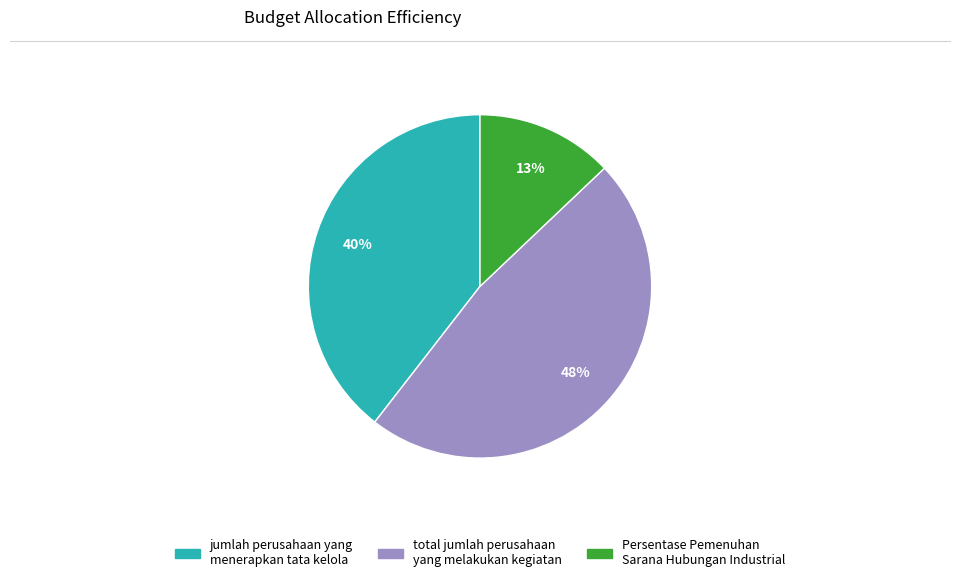

What percentage is the jumlah perusahaan yang menerapkan tata kelola slice, to the nearest percent?

40%